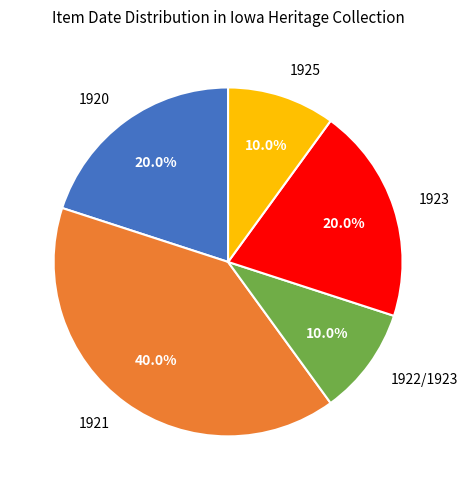

How many slices are in this pie chart?

5